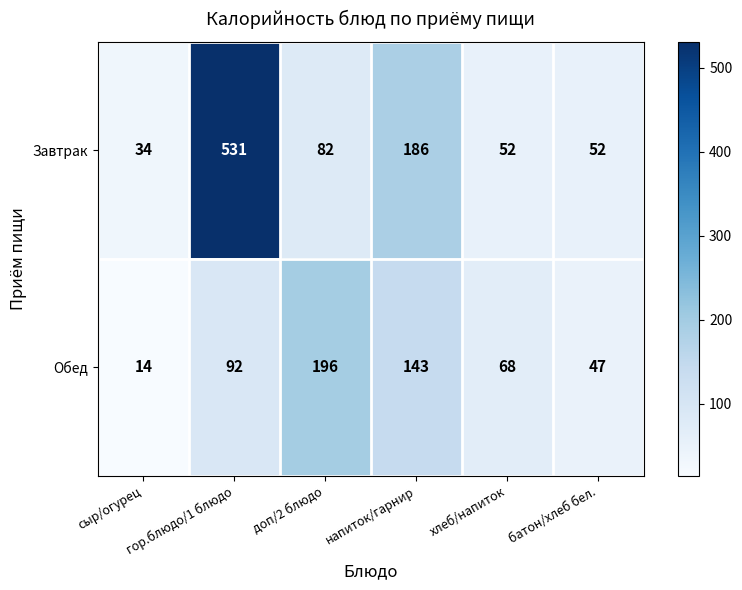

What is the sum of all Обед values?

560